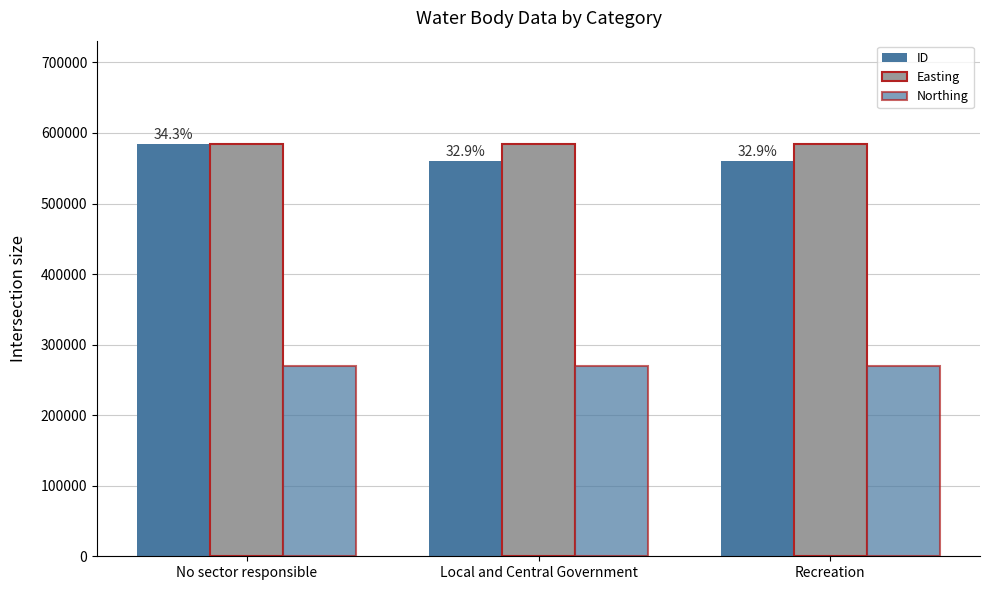

Is it true that Northing equals 269917 at Local and Central Government?

True